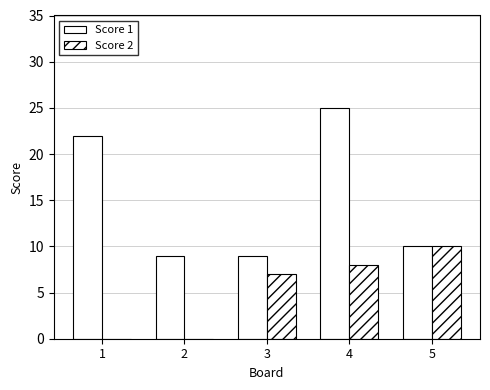

Rank the series by their average value, from highest to lowest.

Score 1, Score 2